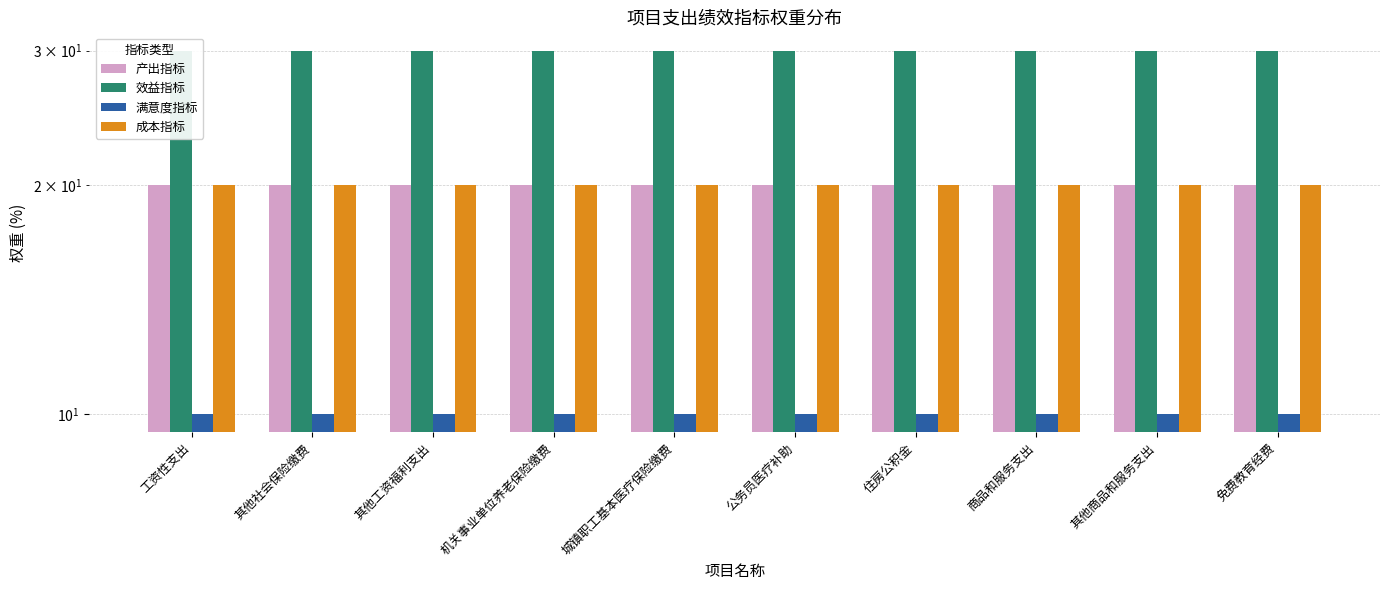

What value does the 效益指标 series have at 免费教育经费?

30